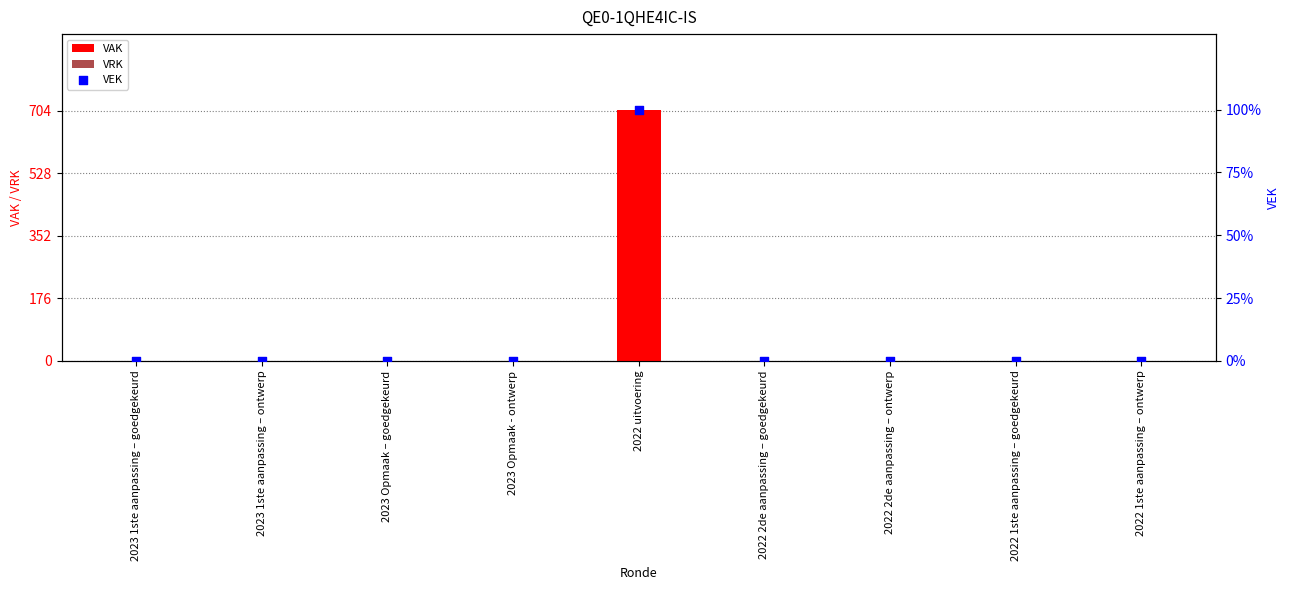

Which series has the largest total across all categories?

VAK